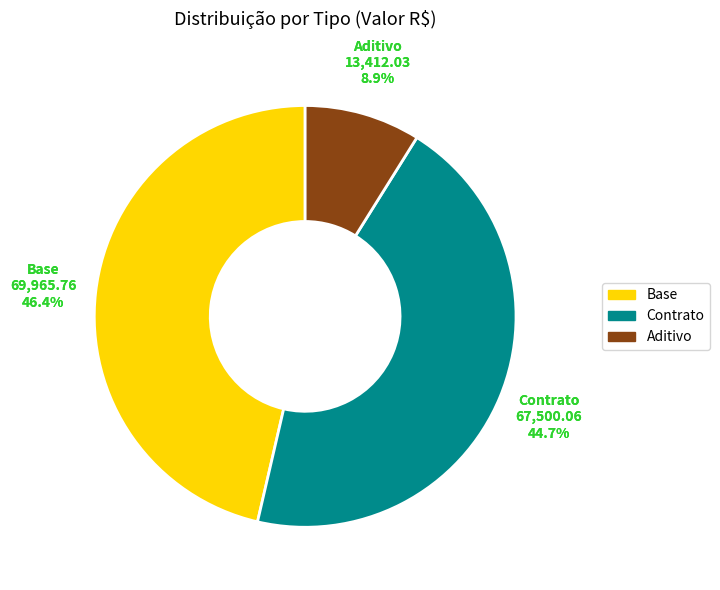

To the nearest percent, what is the average slice percentage?

33%